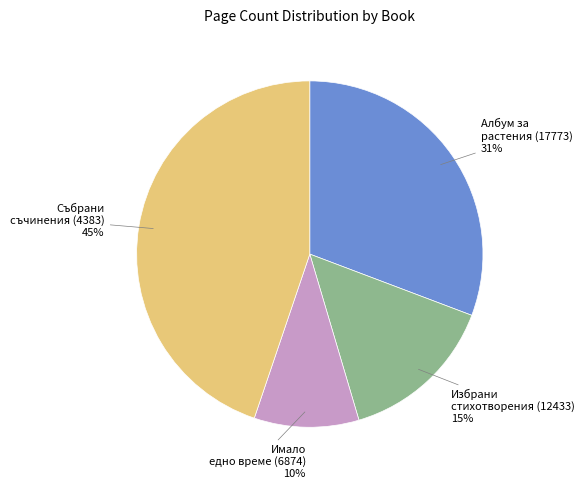

True or false: Албум за растения (17773) 31% accounts for 31% of the total.

True